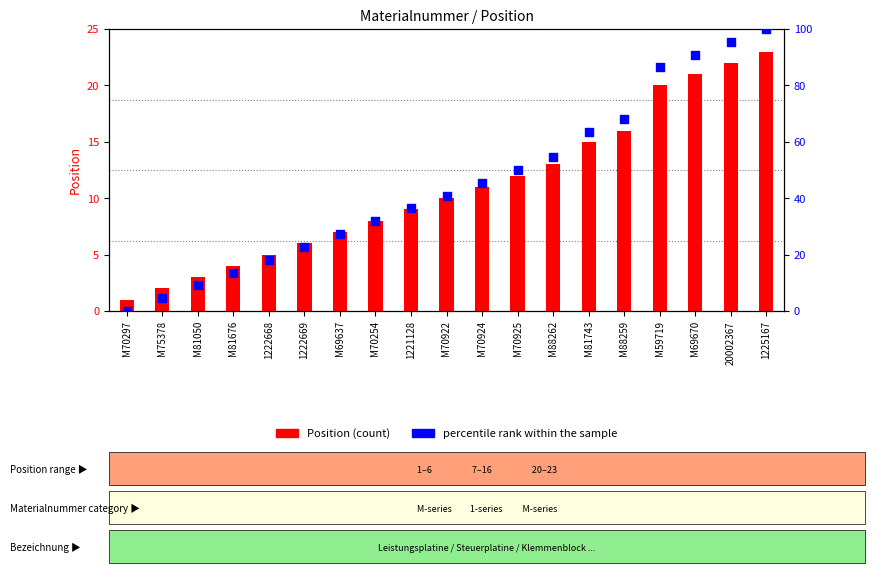

Which series has the largest Y range (max minus min)?

percentile rank within the sample